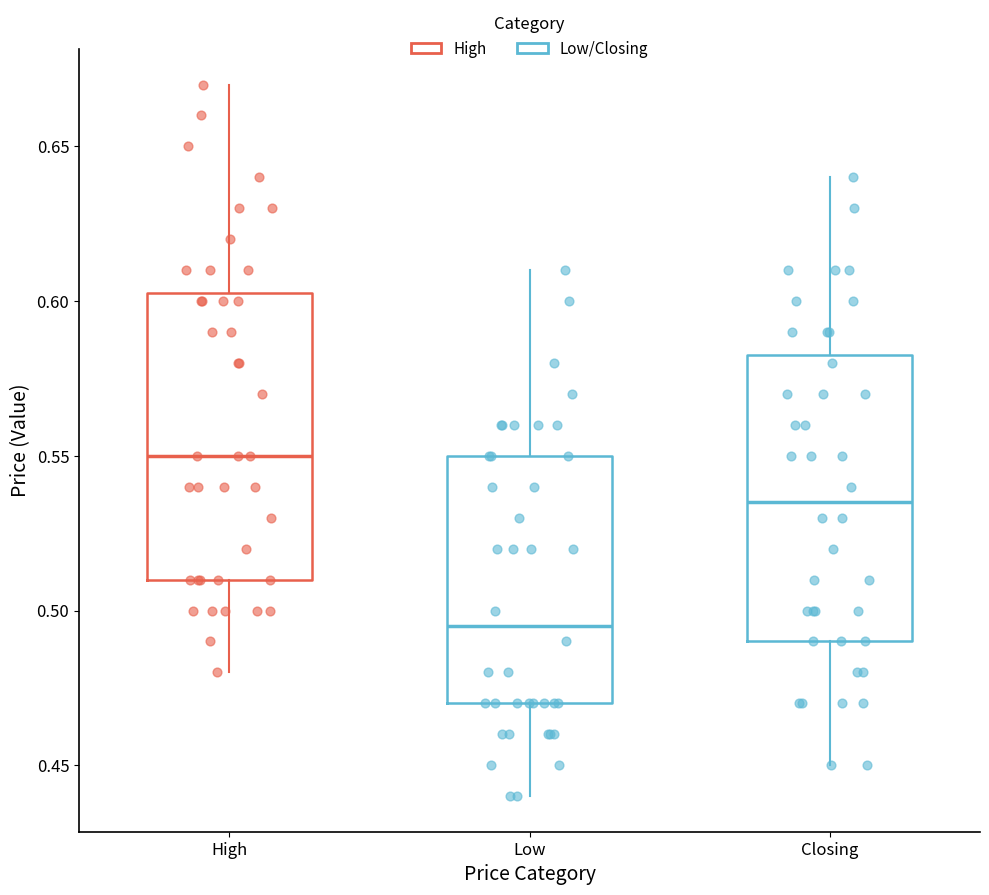

Where does the median line of the box for High sit on the y-axis? The values are not printed on the chart, so give them approximately, as read against the axis.

0.550